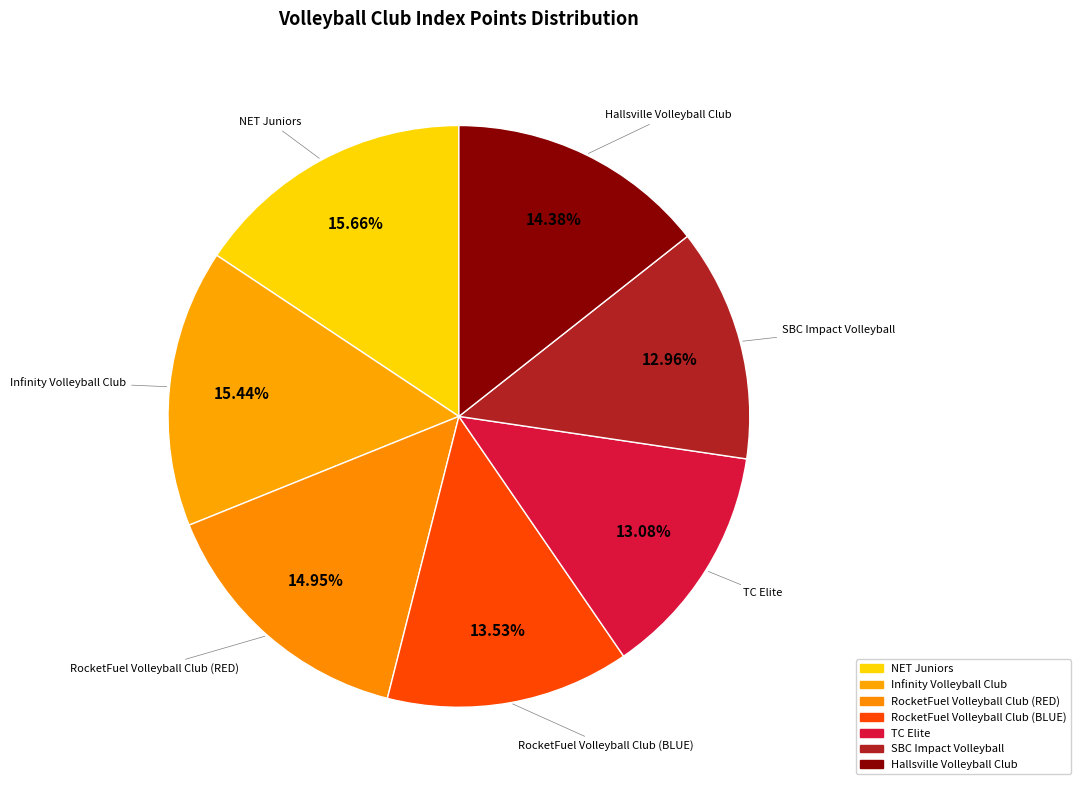

The Hallsville Volleyball Club slice represents 2% of the pie. True or false?

False